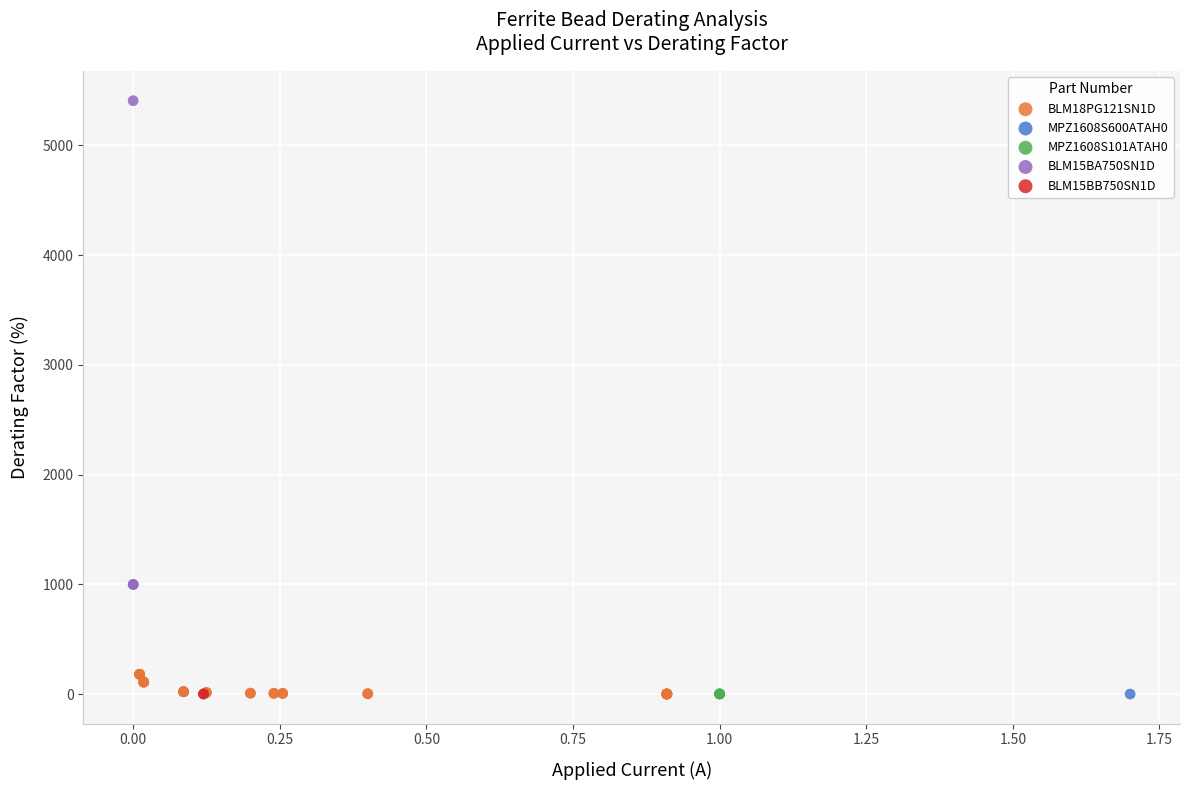

What are all the series names shown in the legend?

BLM18PG121SN1D, MPZ1608S600ATAH0, MPZ1608S101ATAH0, BLM15BA750SN1D, BLM15BB750SN1D